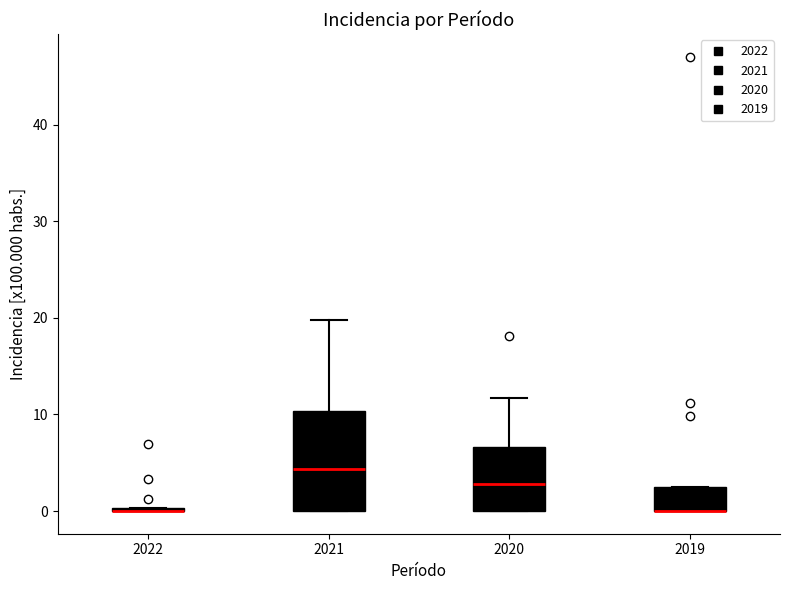

Comparing the boxes themselves (not the whiskers), which one is the tallest?

2021